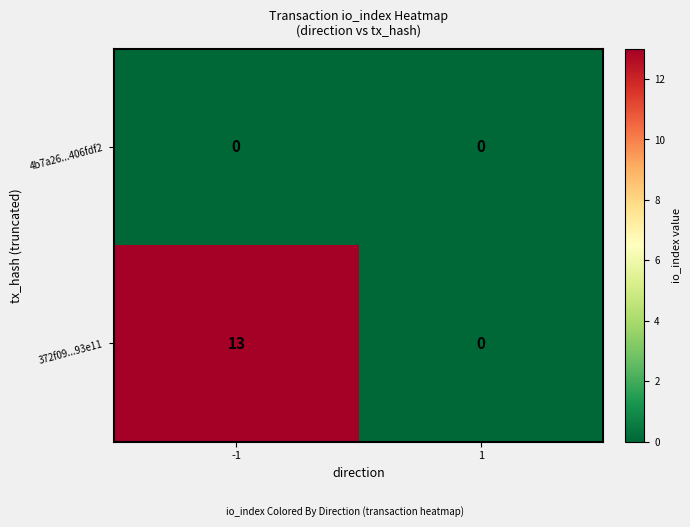

At which category is the sum across all series the highest?

-1